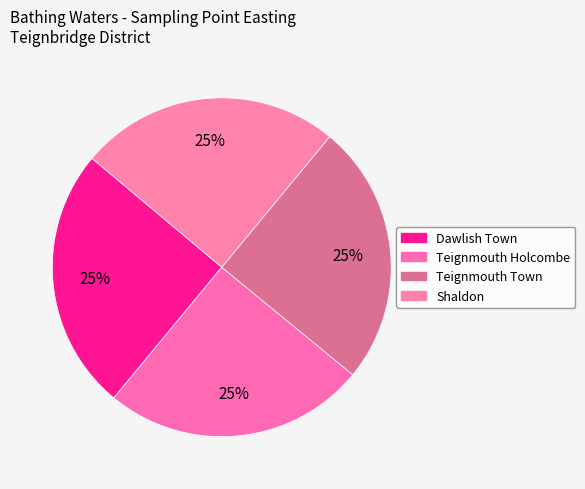

Is there any slice that represents more than half of the pie?

No